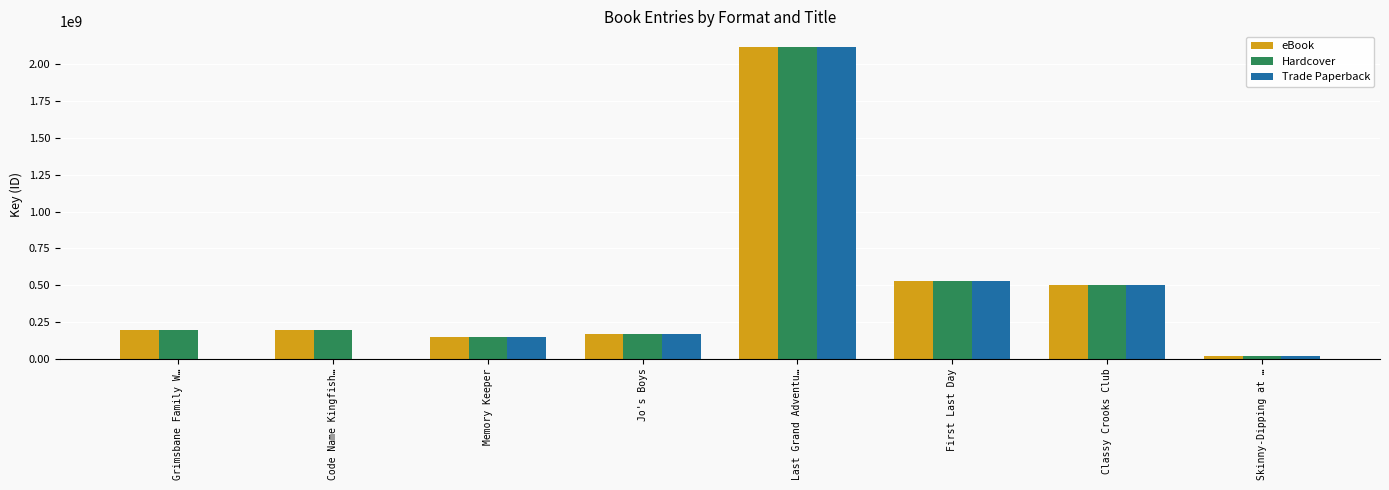

What is the sum of all Trade Paperback values?

3478167114